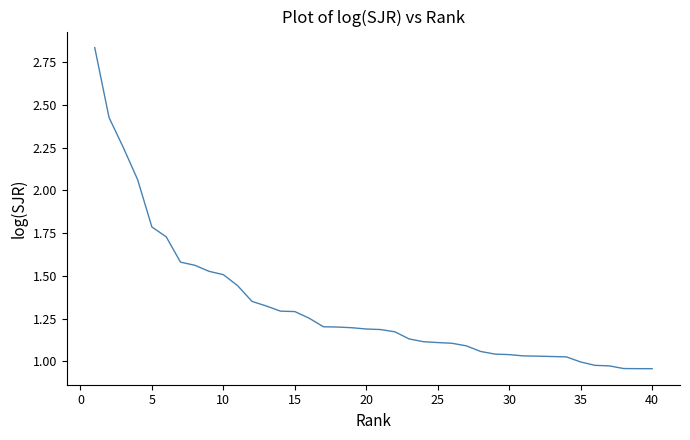

What is the difference between the maximum and minimum values?

1.9